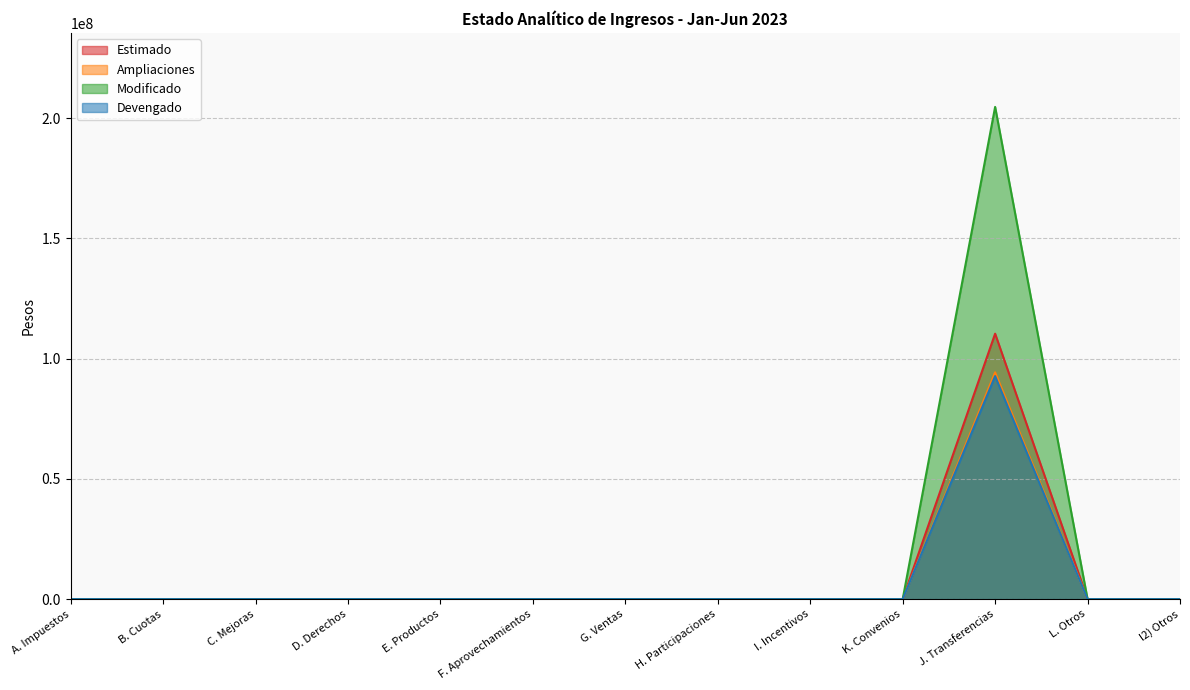

What is the label of the 8th point from the left?

H. Participaciones